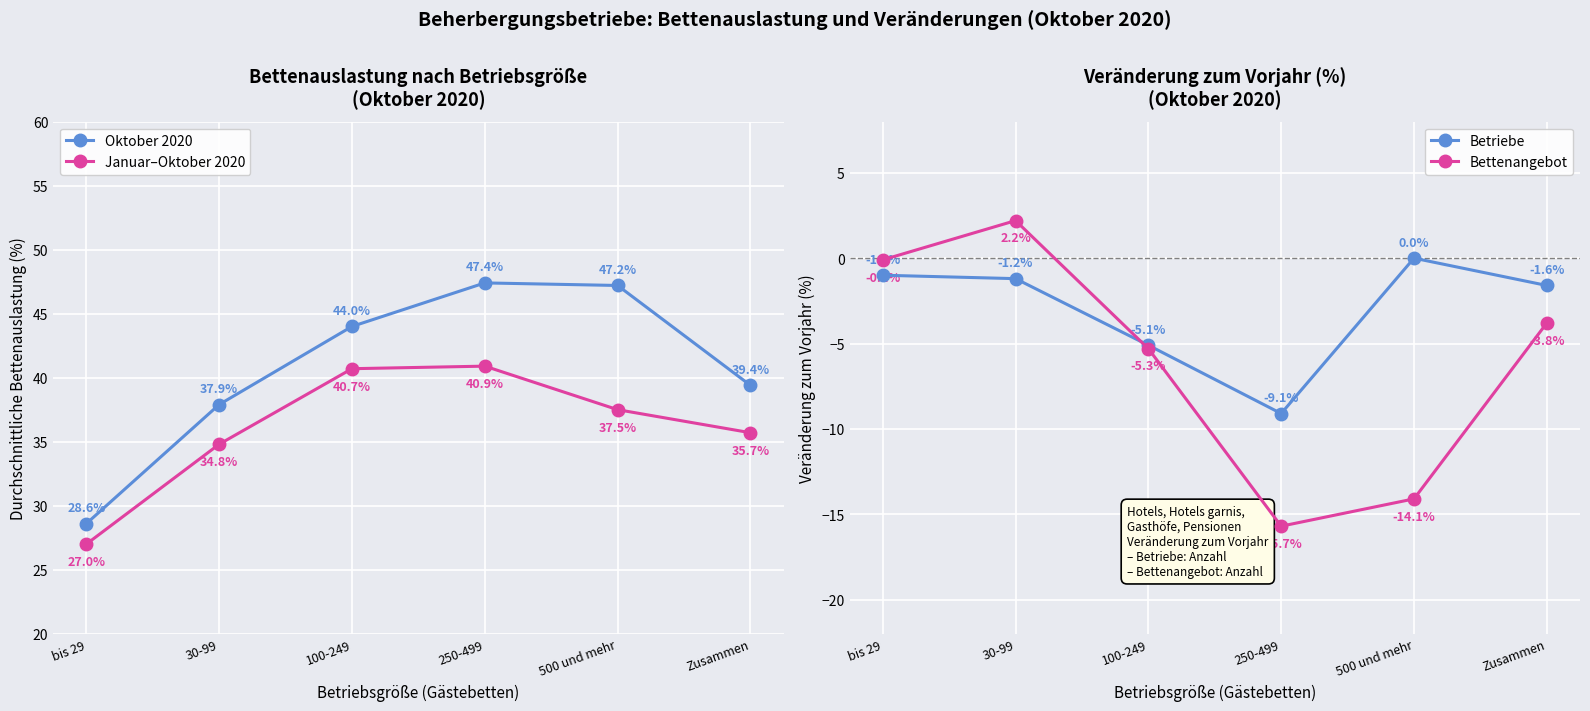

True or false: Bettenangebot and Januar–Oktober 2020 intersect in this chart.

False